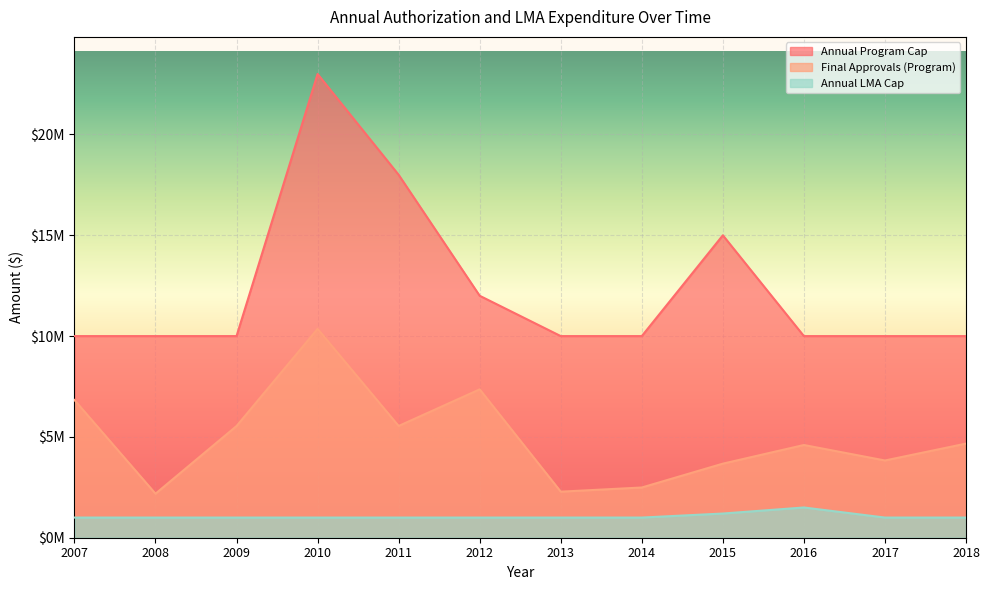

Where does the Final Approvals (Program) series first go above 4668113?

2007